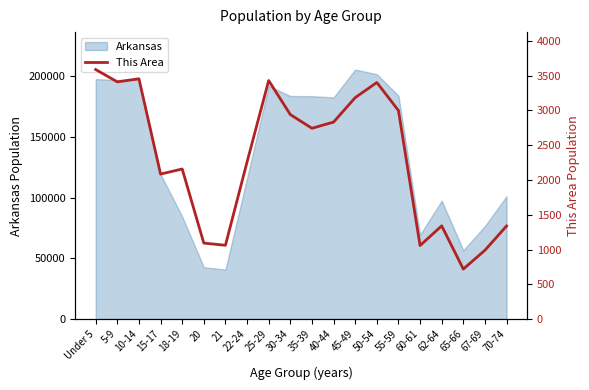

The value of Arkansas at 55-59 is 183960. True or false?

True